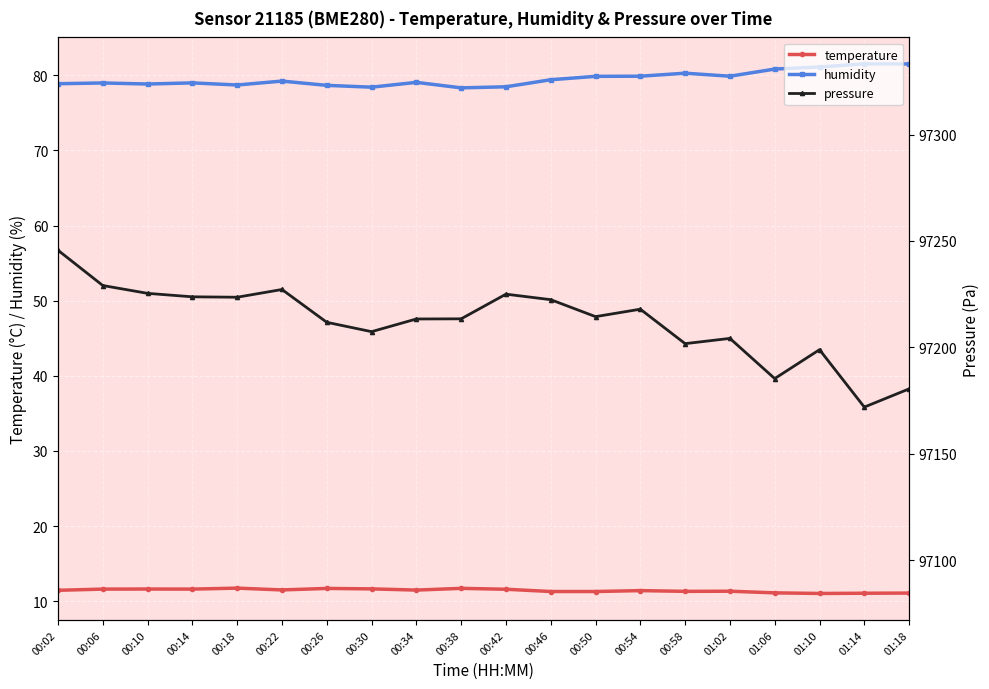

What is the lowest value of the pressure series?

97171.9